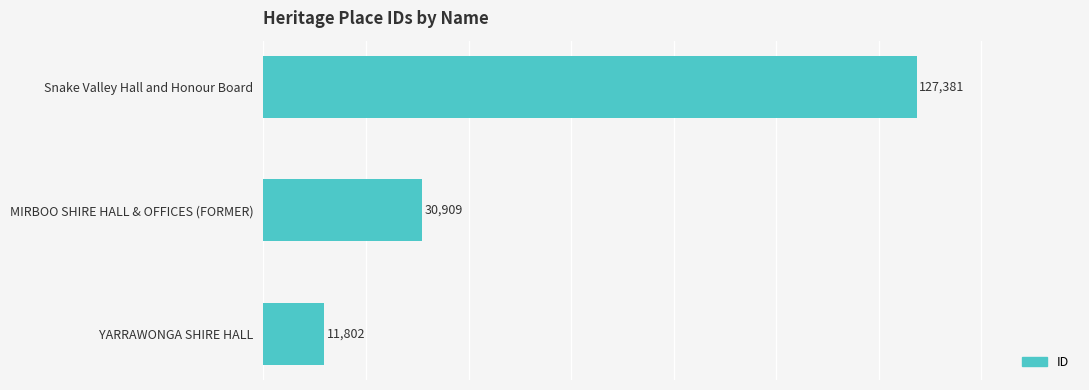

Reading bottom to top, extract all data points from this chart.

11802	30909	127381